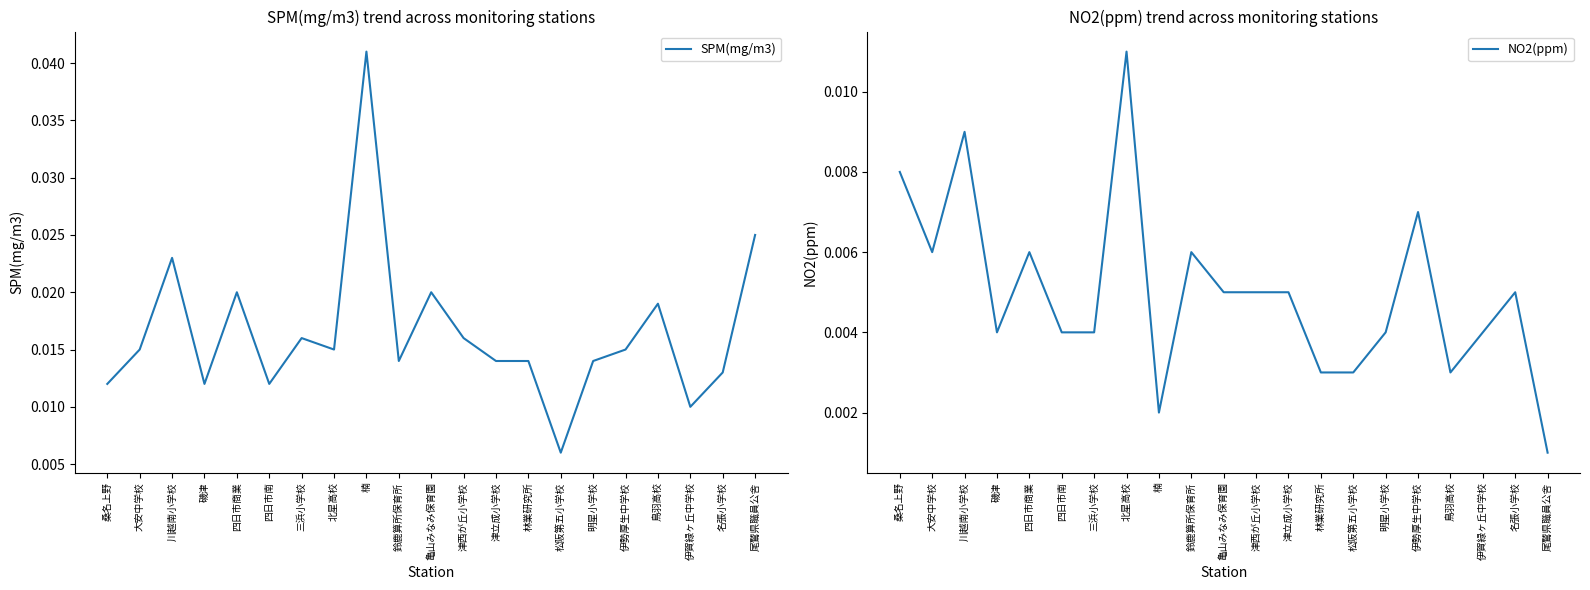

Which series has the widest spread of values?

SPM(mg/m3)